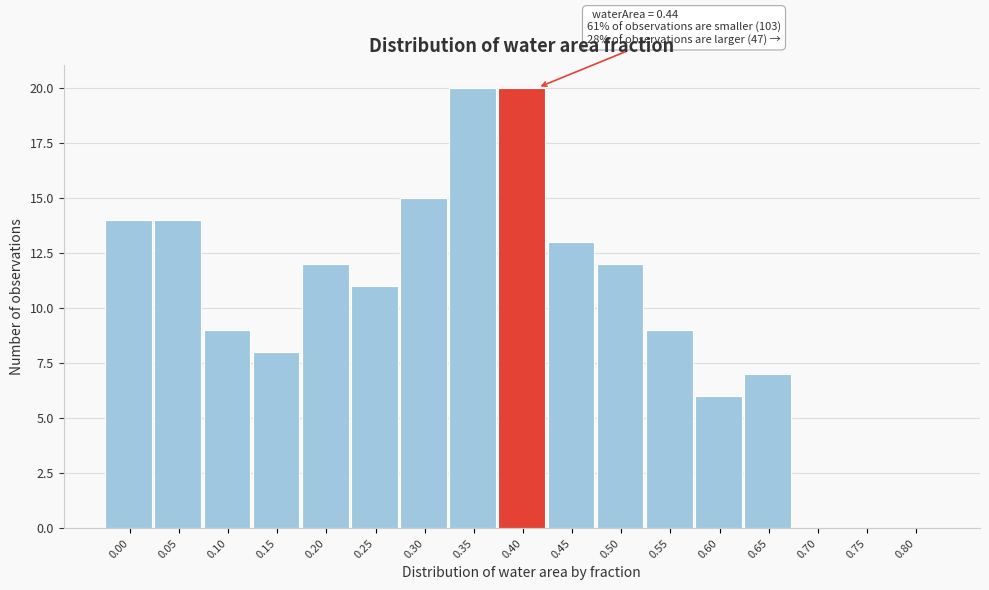

Reading right to left, list all the values displayed in this chart.

0.80=0	0.75=0	0.70=0	0.65=7	0.60=6	0.55=9	0.50=12	0.45=13	0.40=20	0.35=20	0.30=15	0.25=11	0.20=12	0.15=8	0.10=9	0.05=14	0.00=14